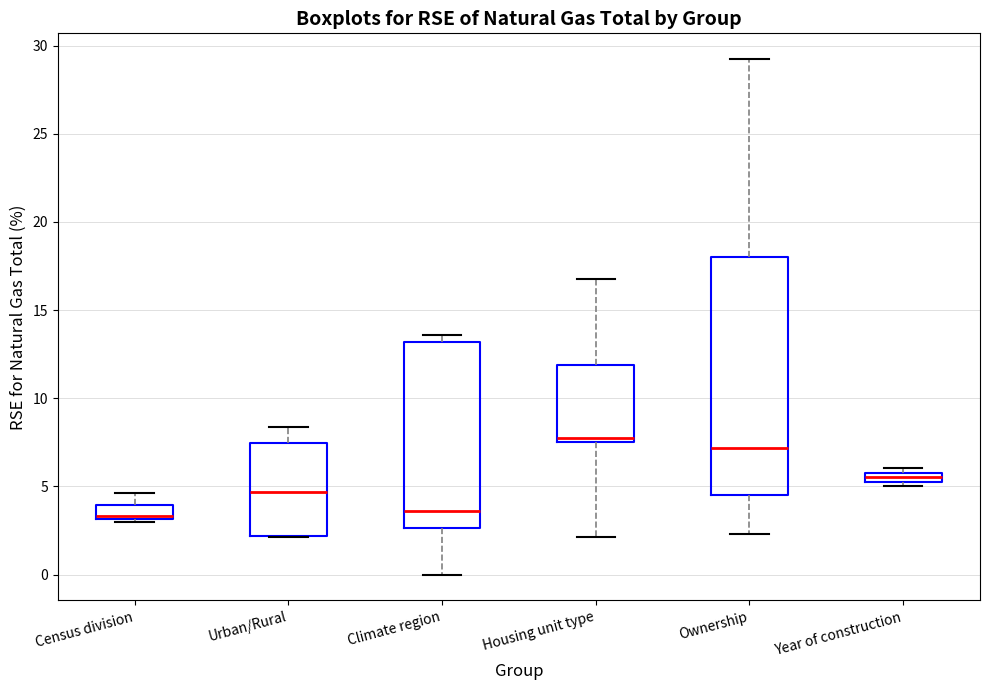

Which box is the tallest, from its lower edge to its upper edge?

Ownership